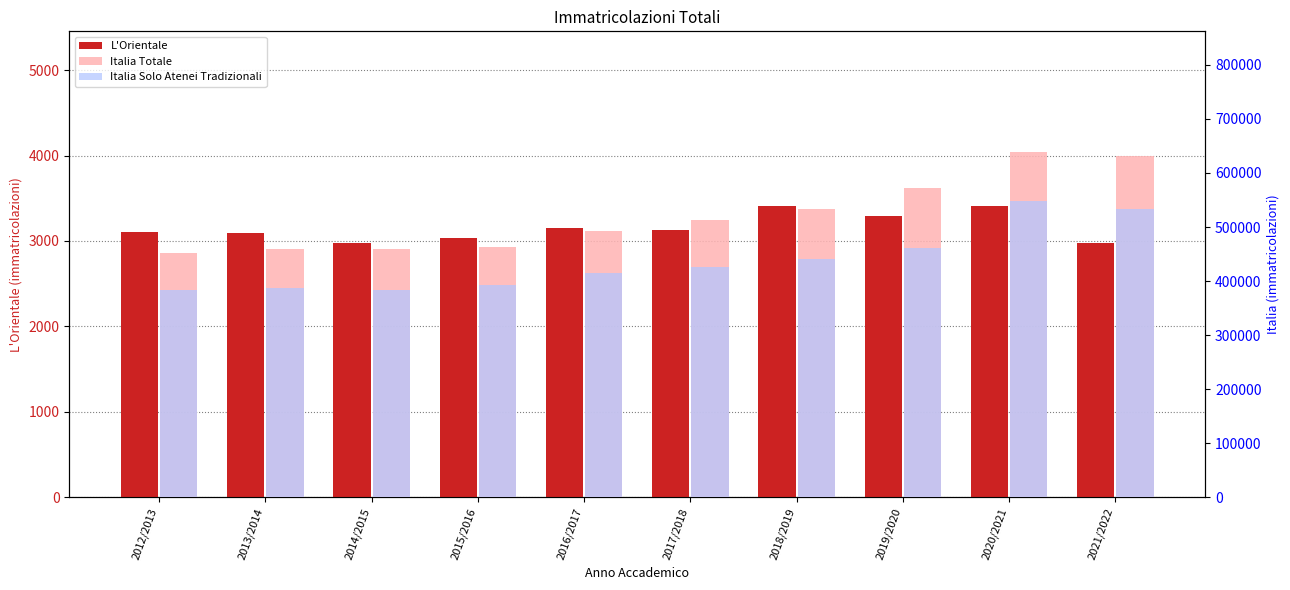

List the labels in order of Italia Solo Atenei Tradizionali value, smallest first.

2014/2015, 2012/2013, 2013/2014, 2015/2016, 2016/2017, 2017/2018, 2018/2019, 2019/2020, 2021/2022, 2020/2021